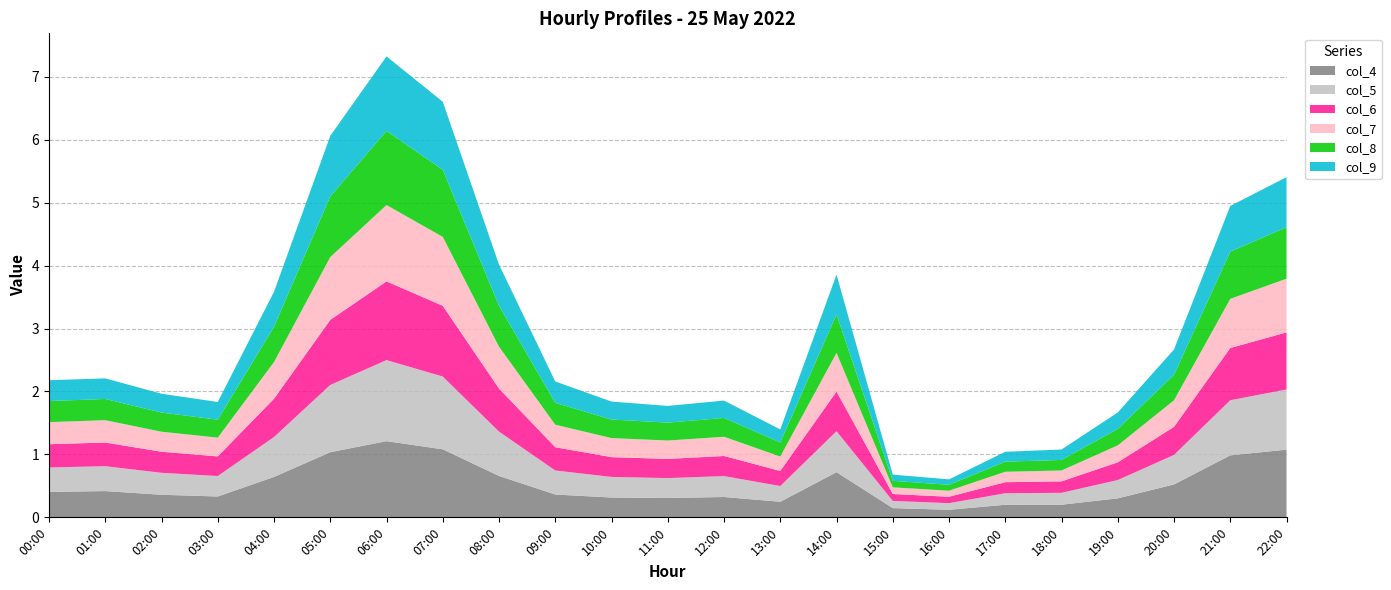

Reading left to right, what are all the values shown in this chart?

col_4: 00:00=0.4	01:00=0.4	02:00=0.4	03:00=0.3	04:00=0.6	05:00=1.0	06:00=1.2	07:00=1.1	08:00=0.7	09:00=0.4	10:00=0.3	11:00=0.3	12:00=0.3	13:00=0.2	14:00=0.7	15:00=0.1	16:00=0.1	17:00=0.2	18:00=0.2	19:00=0.3	20:00=0.5	21:00=1.0	22:00=1.1
col_5: 00:00=0.4	01:00=0.4	02:00=0.3	03:00=0.3	04:00=0.6	05:00=1.1	06:00=1.3	07:00=1.2	08:00=0.7	09:00=0.4	10:00=0.3	11:00=0.3	12:00=0.3	13:00=0.2	14:00=0.7	15:00=0.1	16:00=0.1	17:00=0.2	18:00=0.2	19:00=0.3	20:00=0.5	21:00=0.9	22:00=1.0
col_6: 00:00=0.4	01:00=0.4	02:00=0.3	03:00=0.3	04:00=0.6	05:00=1.0	06:00=1.3	07:00=1.1	08:00=0.7	09:00=0.4	10:00=0.3	11:00=0.3	12:00=0.3	13:00=0.2	14:00=0.6	15:00=0.1	16:00=0.1	17:00=0.2	18:00=0.2	19:00=0.3	20:00=0.4	21:00=0.8	22:00=0.9
col_7: 00:00=0.4	01:00=0.4	02:00=0.3	03:00=0.3	04:00=0.6	05:00=1.0	06:00=1.2	07:00=1.1	08:00=0.7	09:00=0.4	10:00=0.3	11:00=0.3	12:00=0.3	13:00=0.2	14:00=0.6	15:00=0.1	16:00=0.1	17:00=0.2	18:00=0.2	19:00=0.3	20:00=0.4	21:00=0.8	22:00=0.9
col_8: 00:00=0.3	01:00=0.3	02:00=0.3	03:00=0.3	04:00=0.6	05:00=1.0	06:00=1.2	07:00=1.1	08:00=0.7	09:00=0.3	10:00=0.3	11:00=0.3	12:00=0.3	13:00=0.2	14:00=0.6	15:00=0.1	16:00=0.1	17:00=0.2	18:00=0.2	19:00=0.3	20:00=0.4	21:00=0.7	22:00=0.8
col_9: 00:00=0.3	01:00=0.3	02:00=0.3	03:00=0.3	04:00=0.6	05:00=1.0	06:00=1.2	07:00=1.1	08:00=0.7	09:00=0.3	10:00=0.3	11:00=0.3	12:00=0.3	13:00=0.2	14:00=0.6	15:00=0.1	16:00=0.1	17:00=0.2	18:00=0.2	19:00=0.3	20:00=0.4	21:00=0.7	22:00=0.8